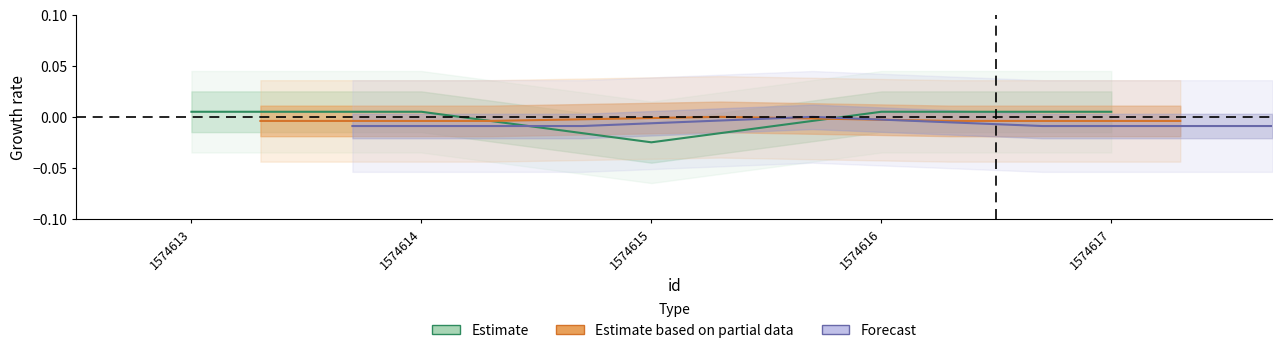

How many Estimate values are between 0 and 1?

4